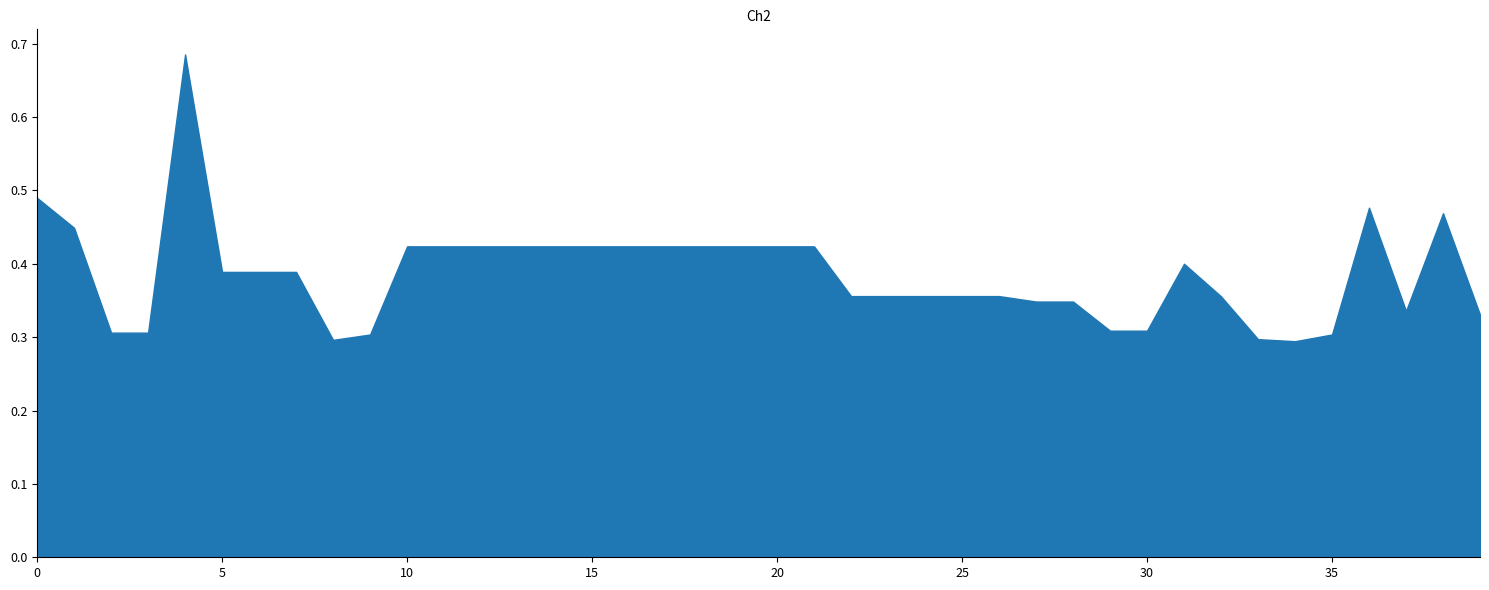

The chart shows a value of 0.1 at 30. True or false?

False